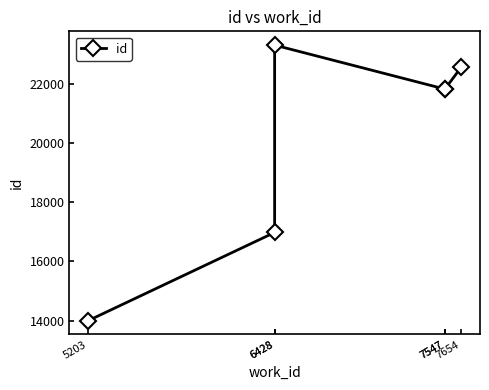

How many interior local valleys (lower than both neighbors) does the data have?

1